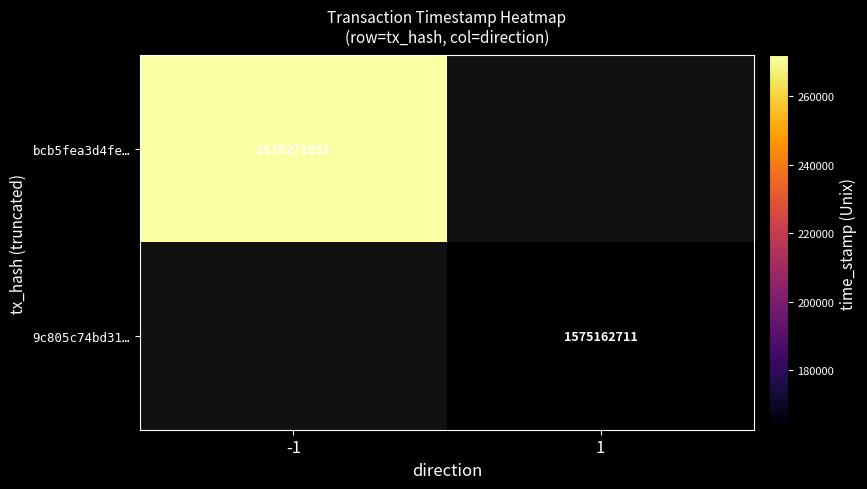

Which category has the highest value across all series?

-1